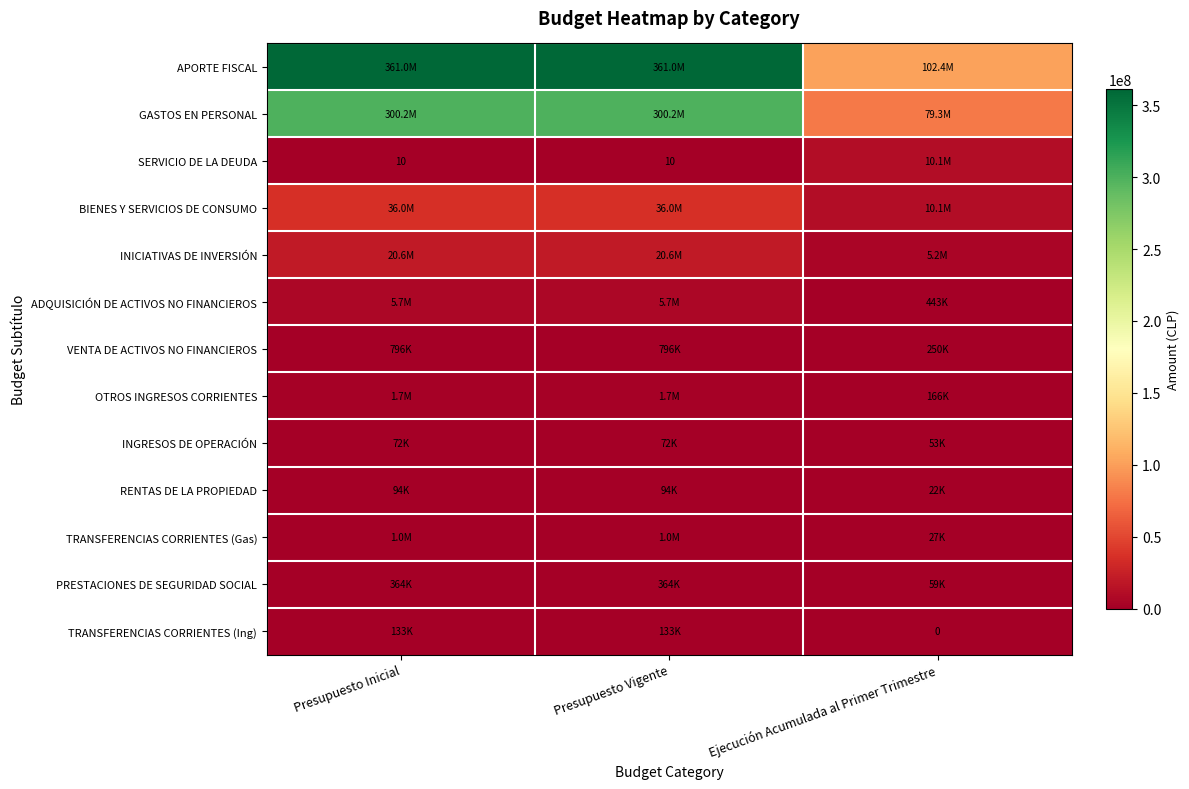

The value of SERVICIO DE LA DEUDA at Presupuesto Inicial is 10. True or false?

True